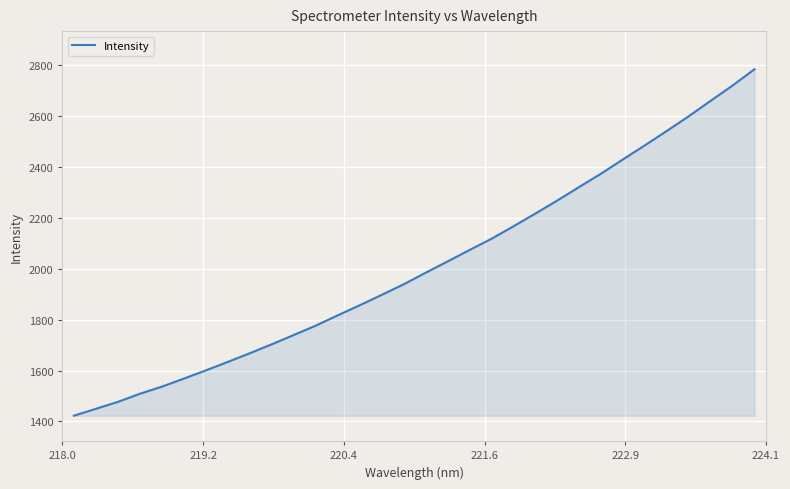

What is the minimum value shown in the chart?

1422.5